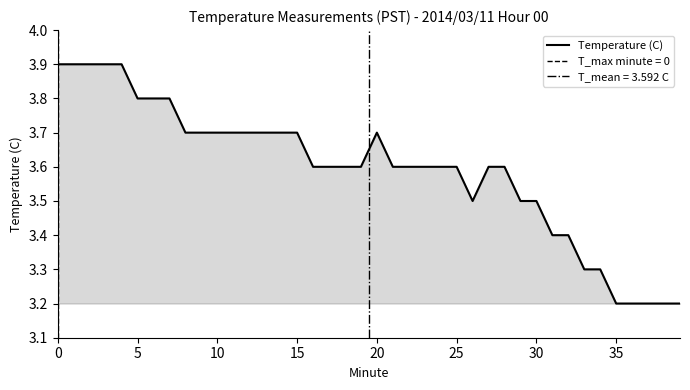

Is it true that the value at 30 is 3.5?

True